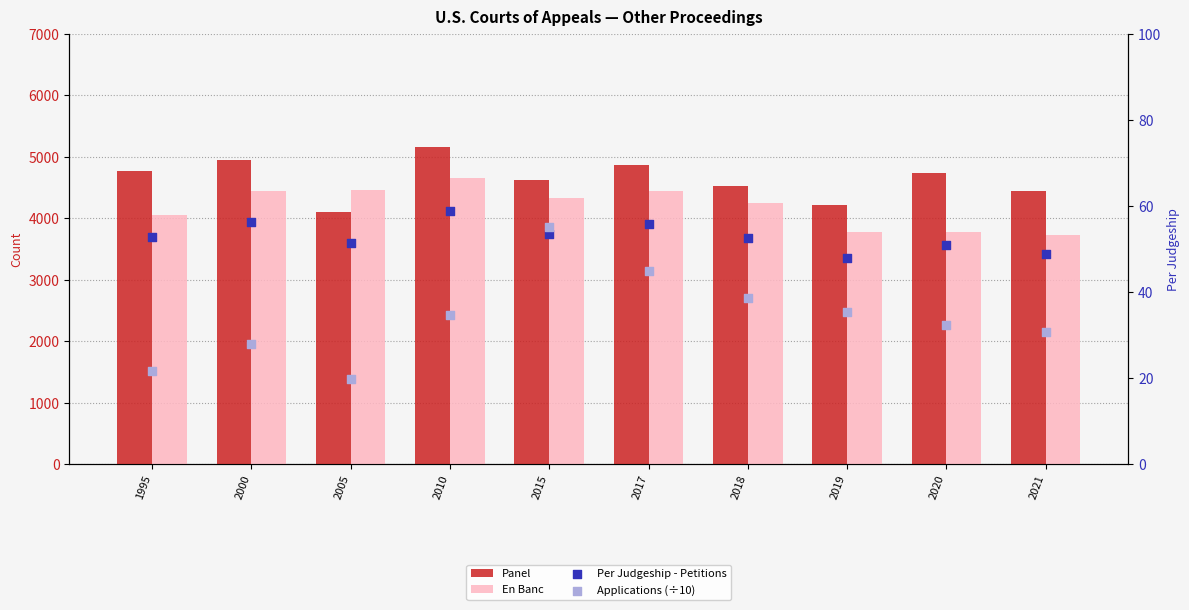

Is the value of En Banc at 1995 greater than the value of Applications (÷10) at 2021?

Yes